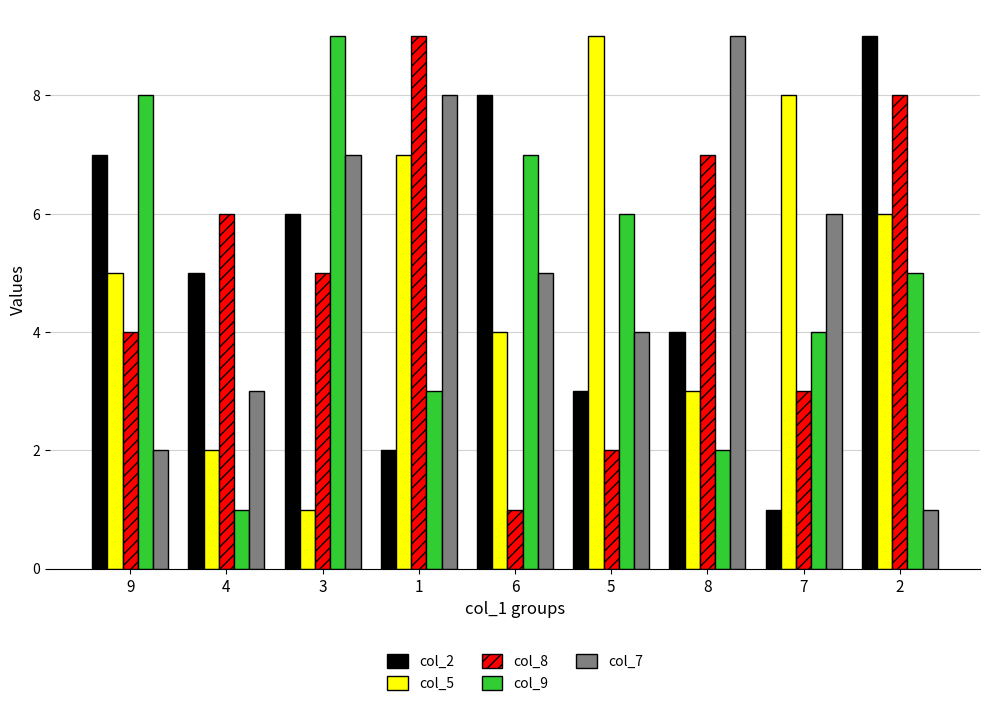

Where does the col_2 series first go above 5?

9